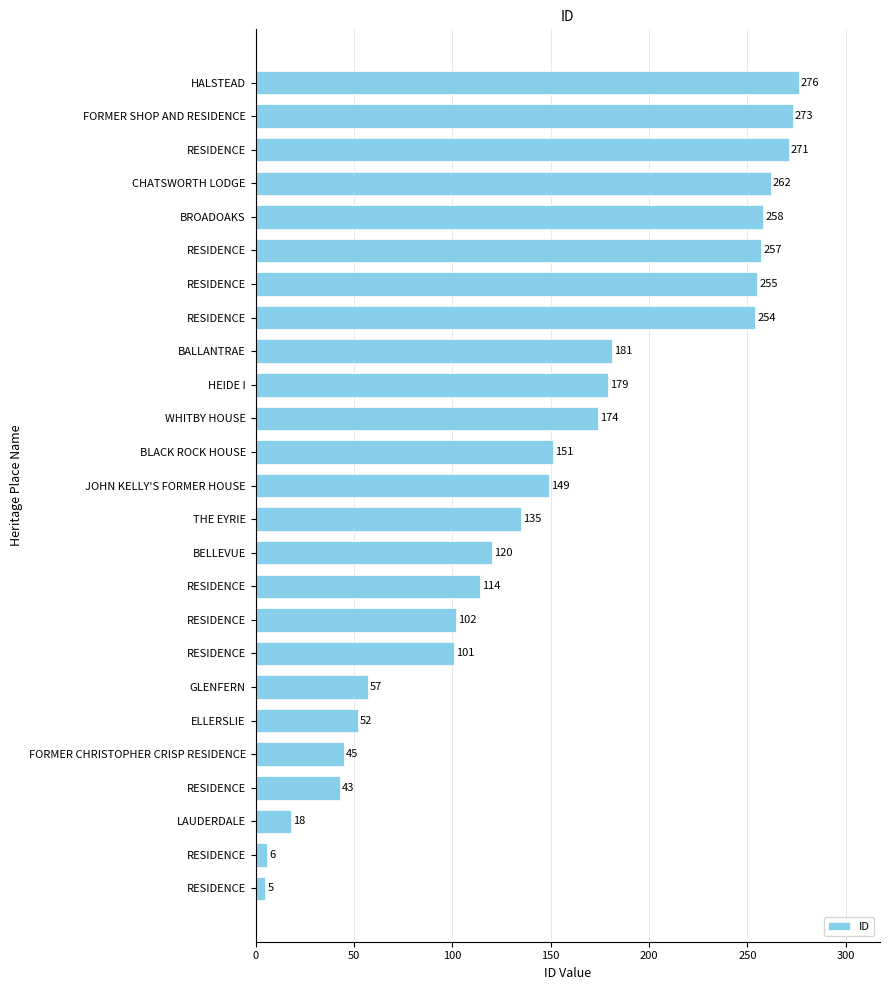

Where does the data first go above 149?

BLACK ROCK HOUSE